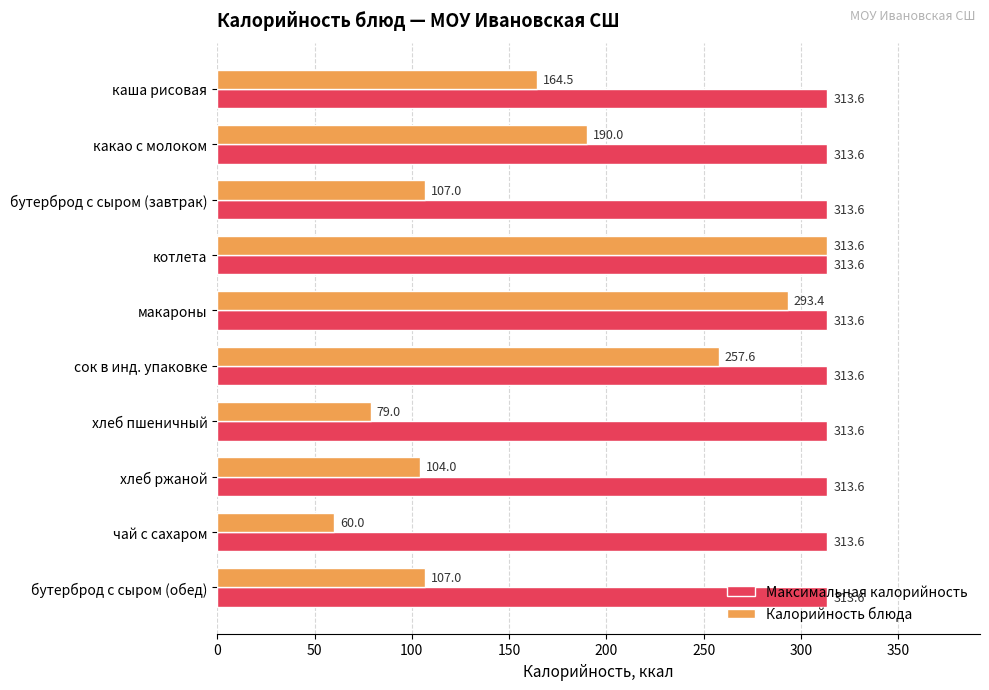

What is the maximum value for Калорийность блюда?

313.6